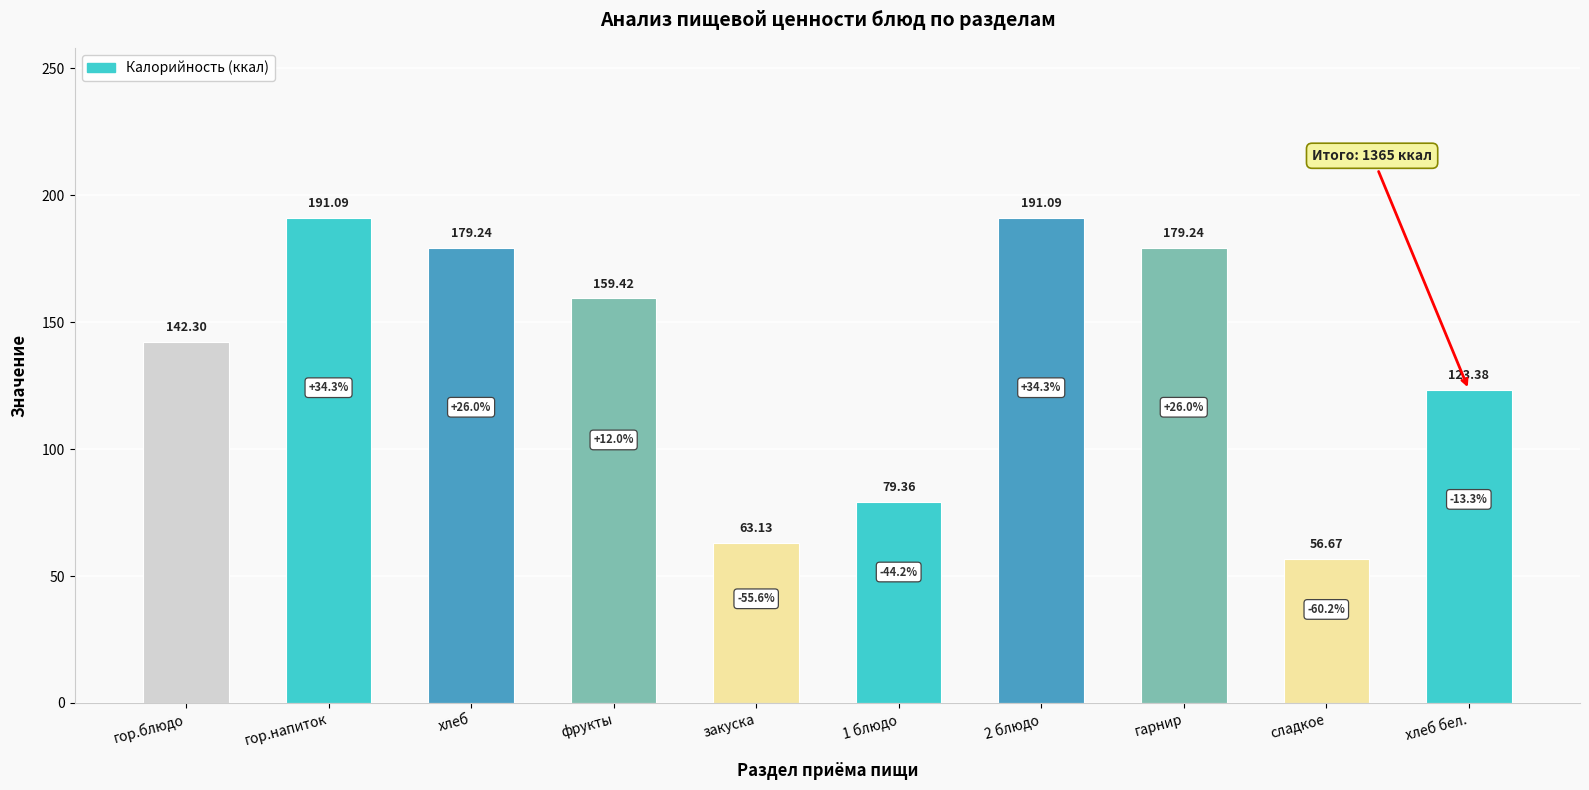

What is the smallest value displayed?

56.7